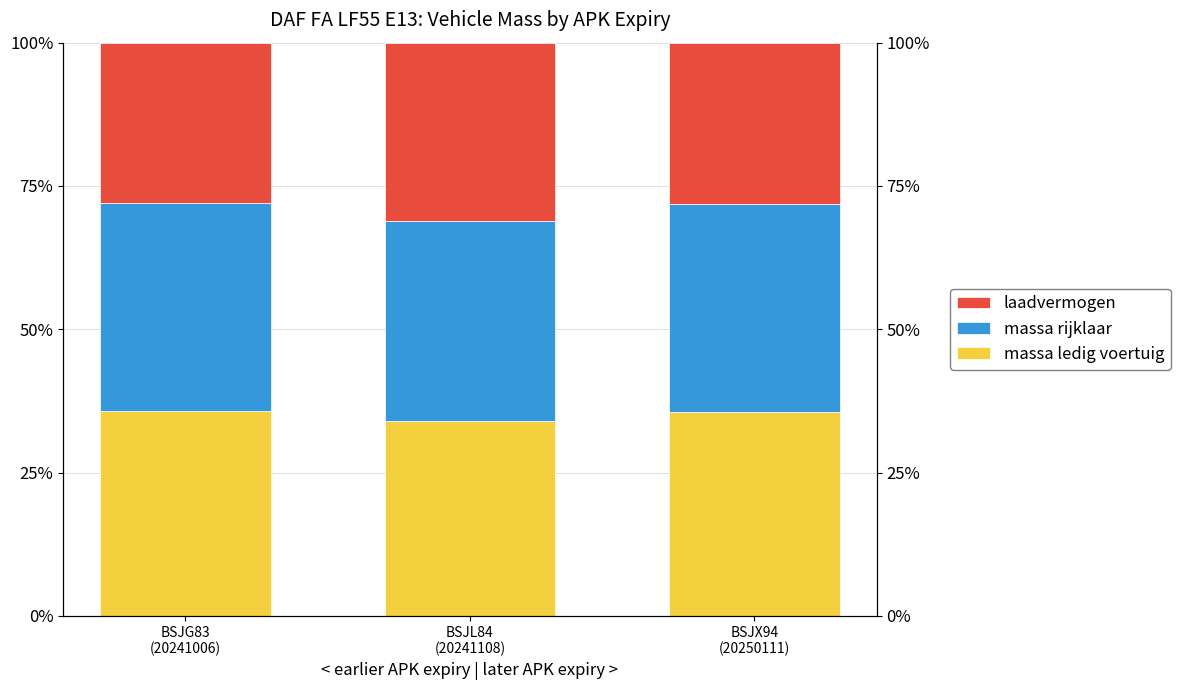

What position from the right is BSJG83
(20241006)?

3